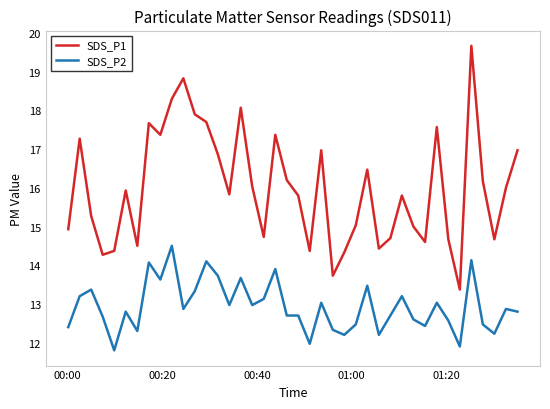

Rank the series by their average value, from lowest to highest.

SDS_P2, SDS_P1